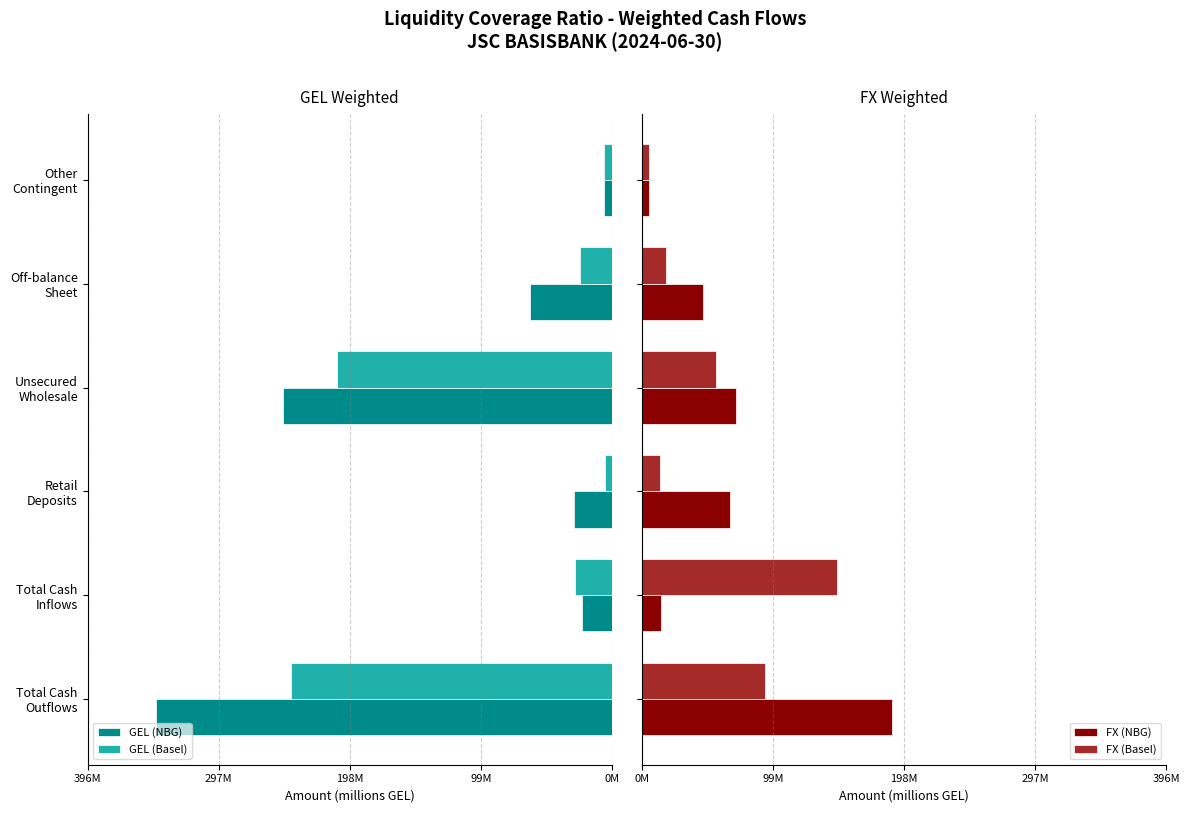

What is the approximate value of FX (Basel) at Other Contingent?

5.5